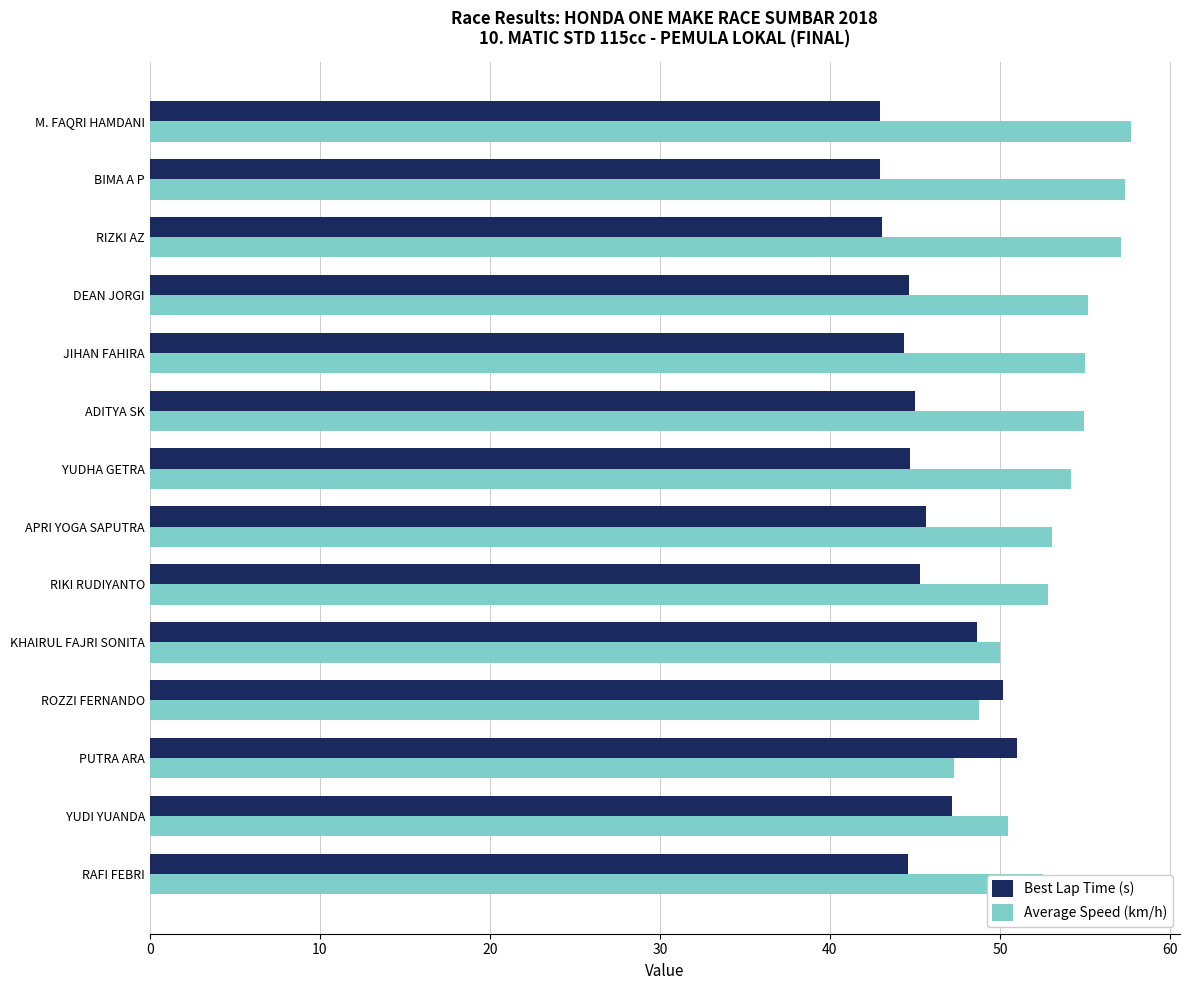

What is the highest value of the Average Speed (km/h) series?

57.7